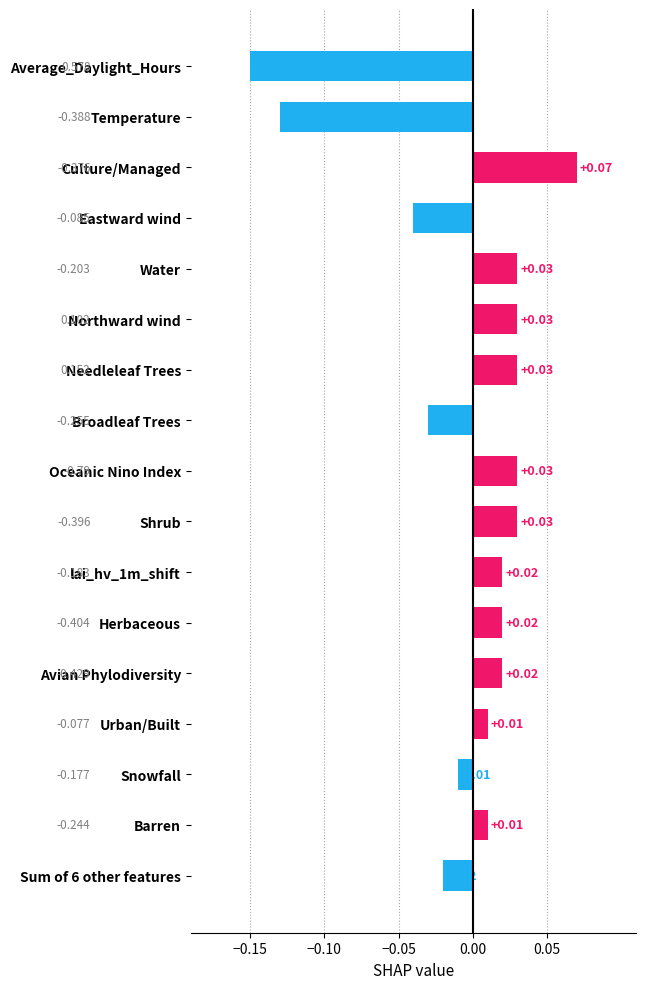

Which has a higher value, Avian Phylodiversity or Eastward wind?

Avian Phylodiversity